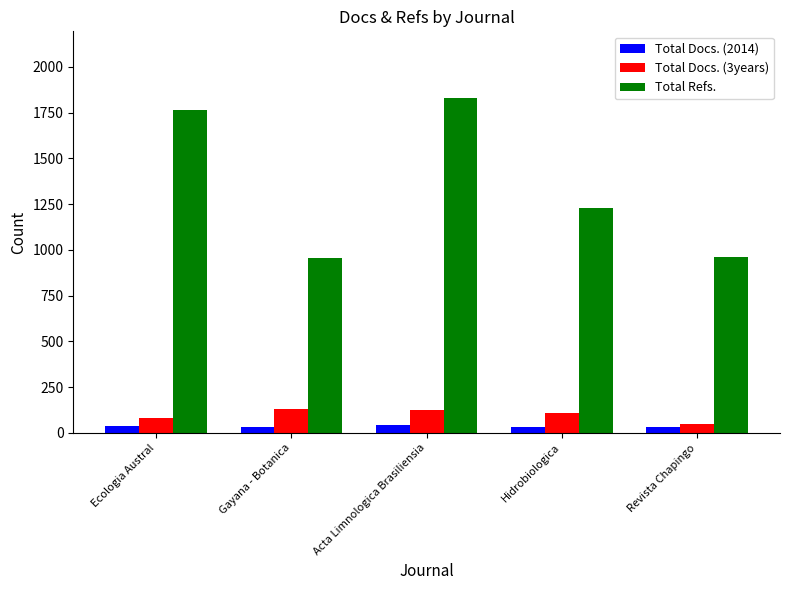

What is the difference between the second highest and second lowest values in the Total Docs. (3years) series?

42